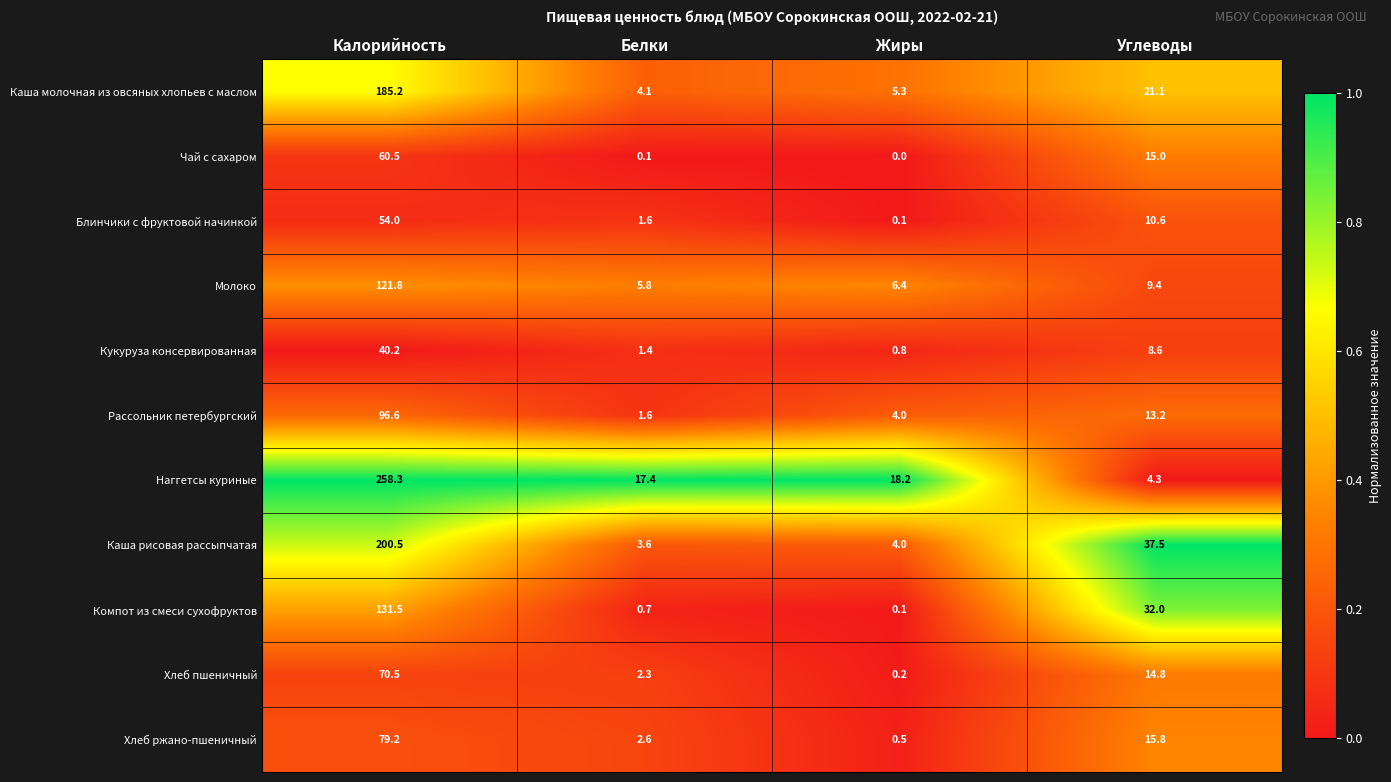

Which series changed the most between Белки and Жиры?

Рассольник петербургский